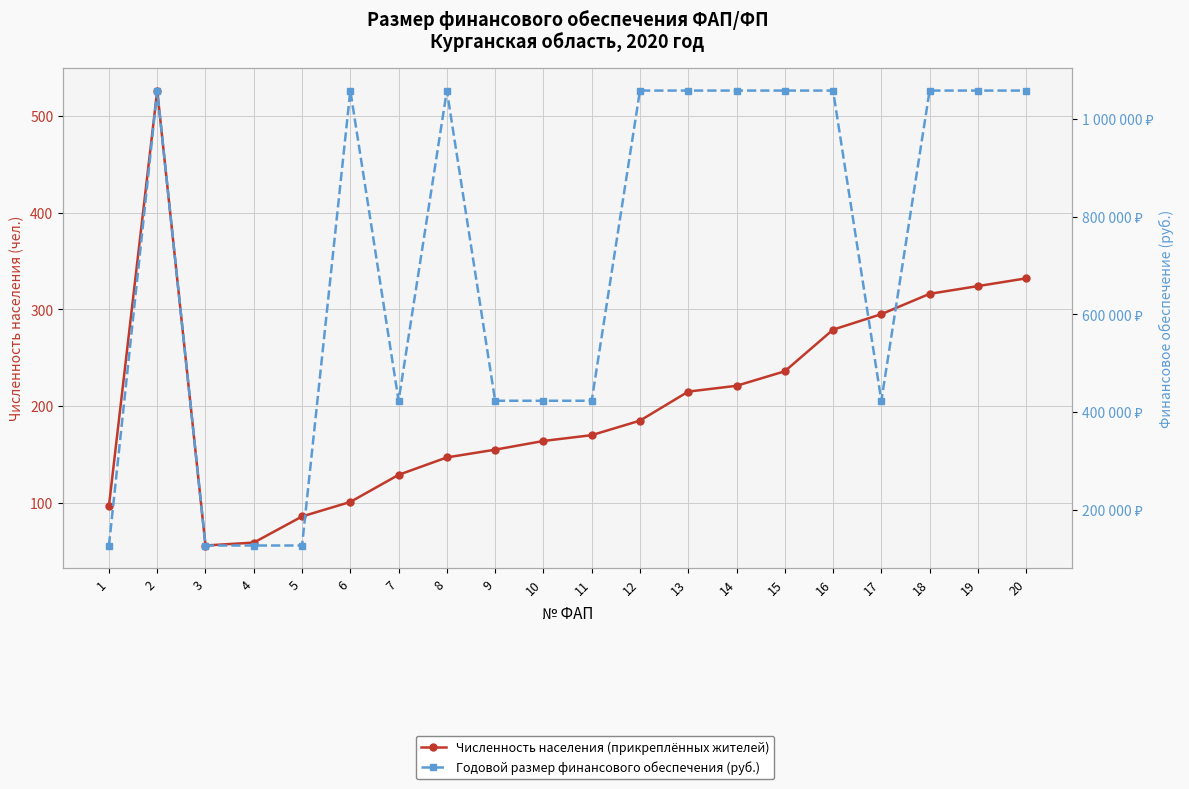

What is the difference between the second highest and second lowest values in the Годовой размер финансового обеспечения (руб.) series?

930781.3